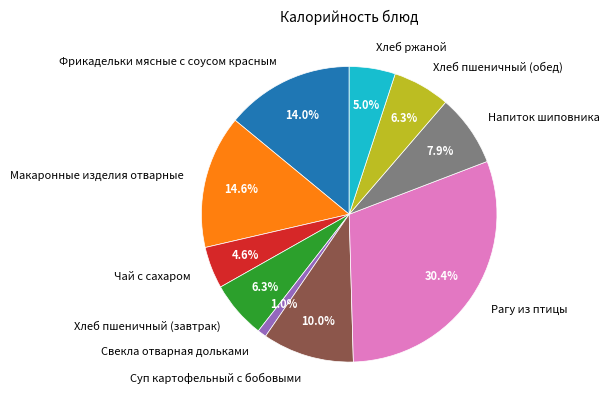

To the nearest percent, what portion does Хлеб пшеничный (завтрак) represent?

6%